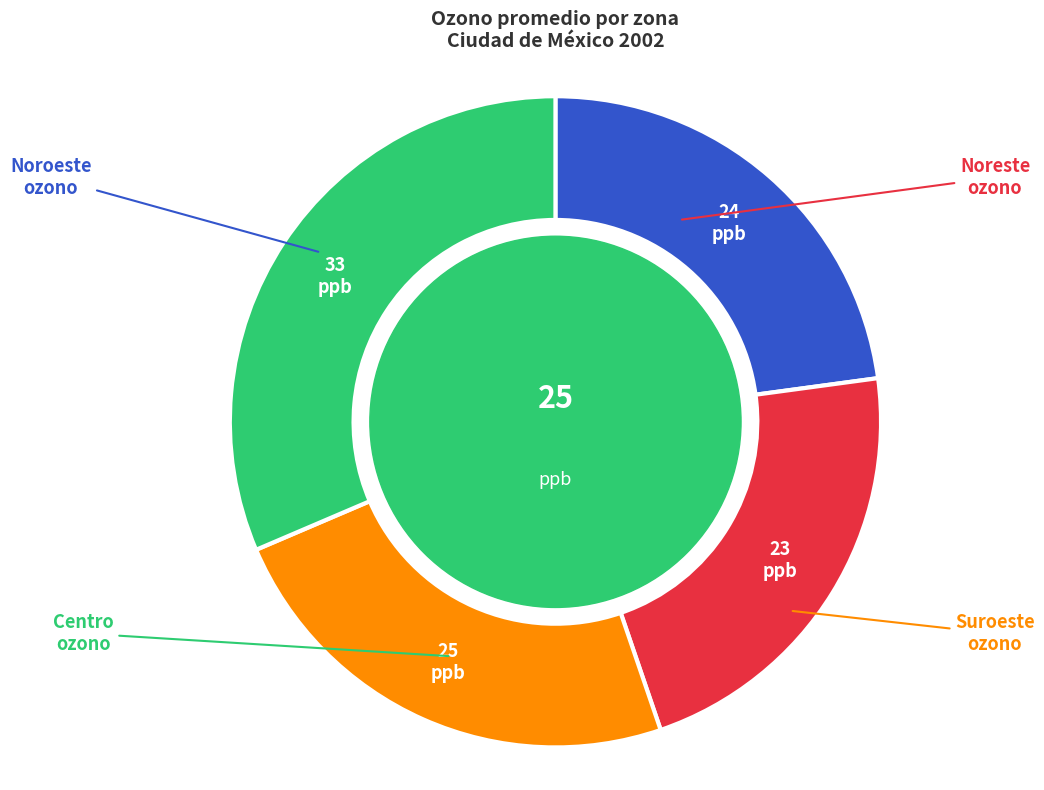

To the nearest percent, what is the combined percentage of Suroeste ozono and Noroeste ozono?

54%